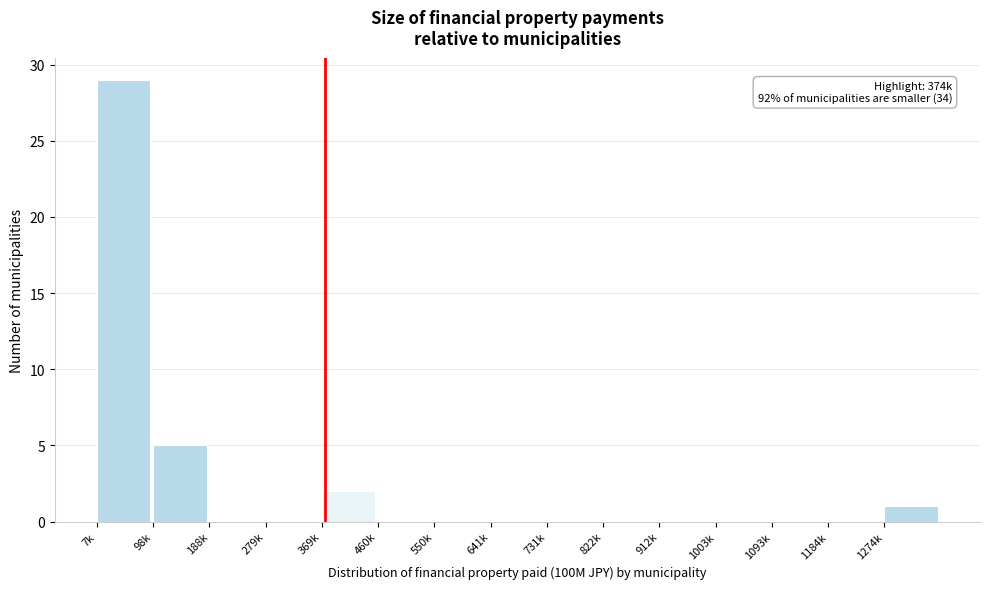

Reading left to right, what are all the values shown in this chart?

7k=29	98k=5	188k=0	279k=0	369k=2	460k=0	550k=0	641k=0	731k=0	822k=0	912k=0	1003k=0	1093k=0	1184k=0	1274k=1